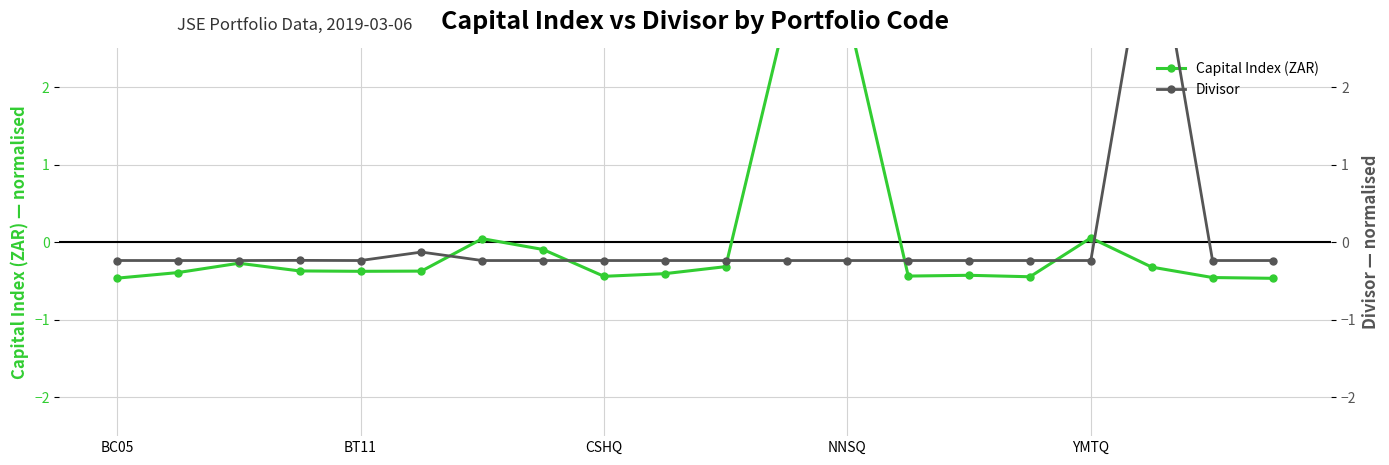

What is the approximate value of Capital Index (ZAR) at 17?

-0.3